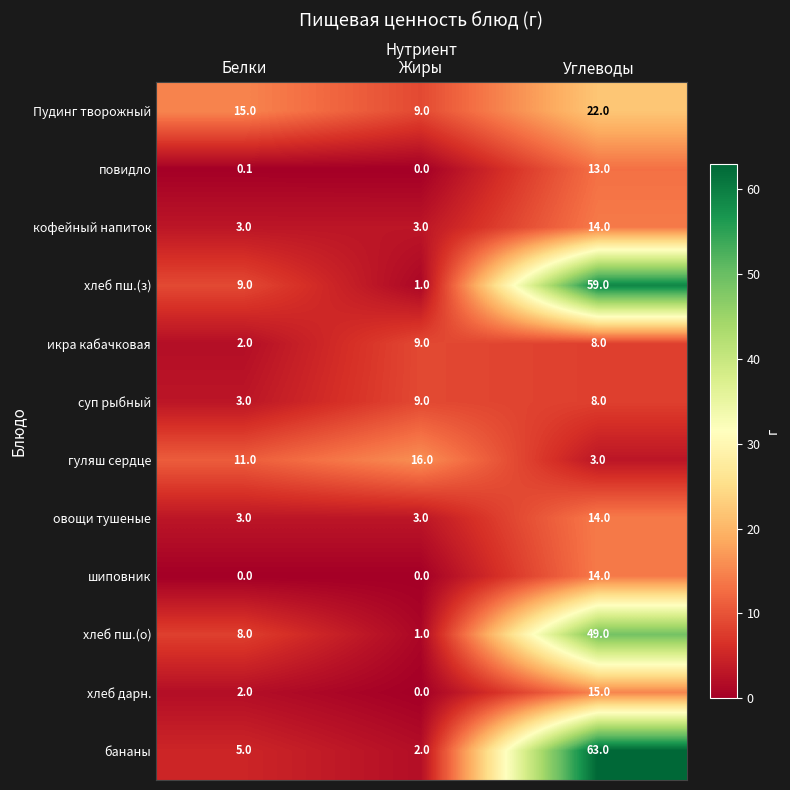

What is the sum of the Пудинг творожный values at Белки and Углеводы?

37.0